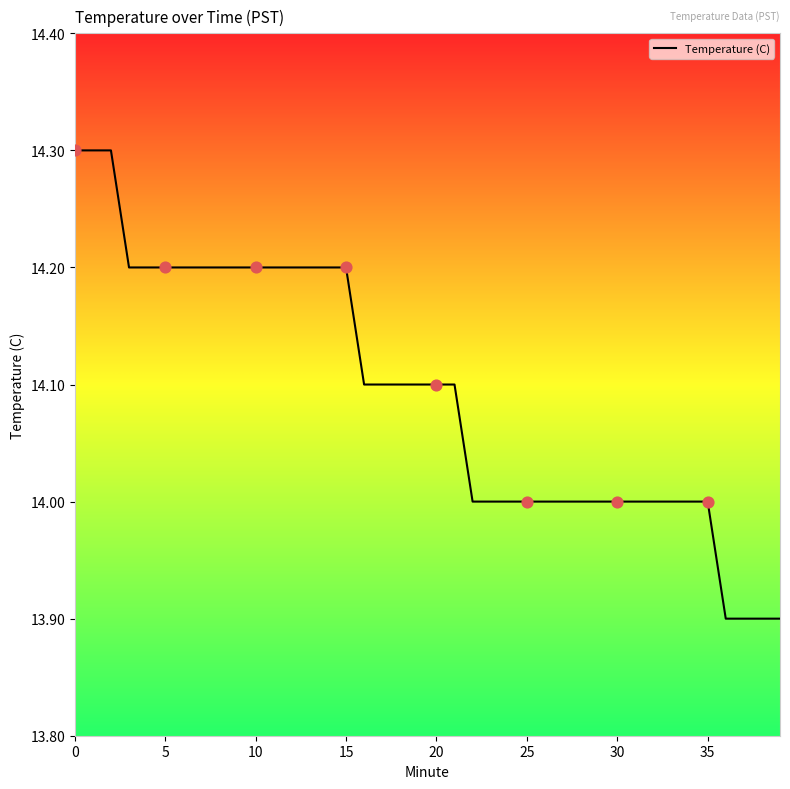

What is the maximum value shown in the chart?

14.3